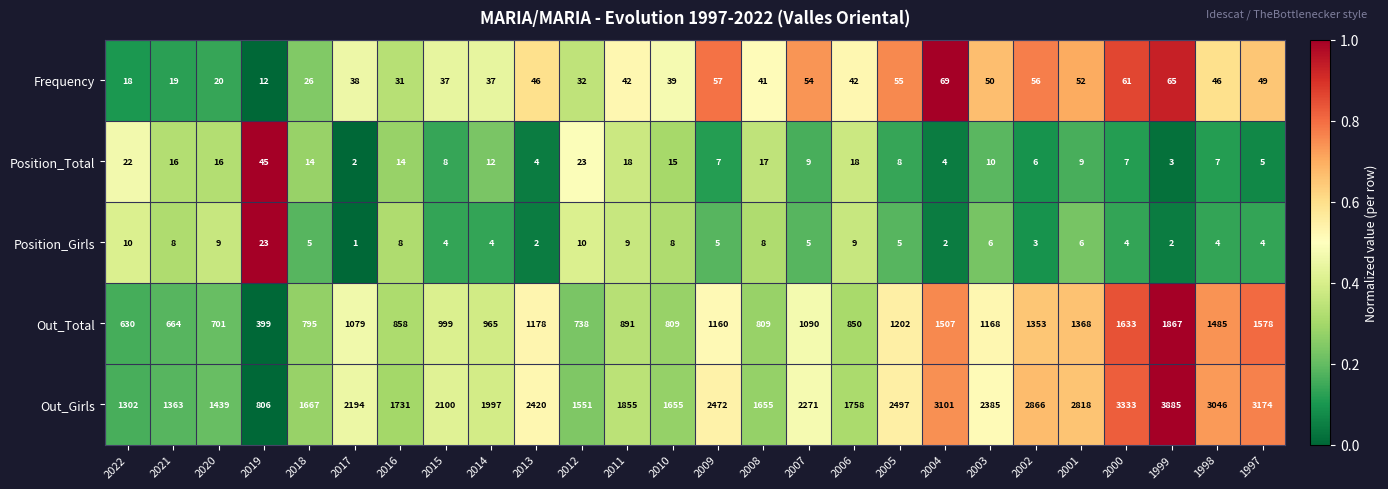

What is the average value of the Out_Total series?

1068